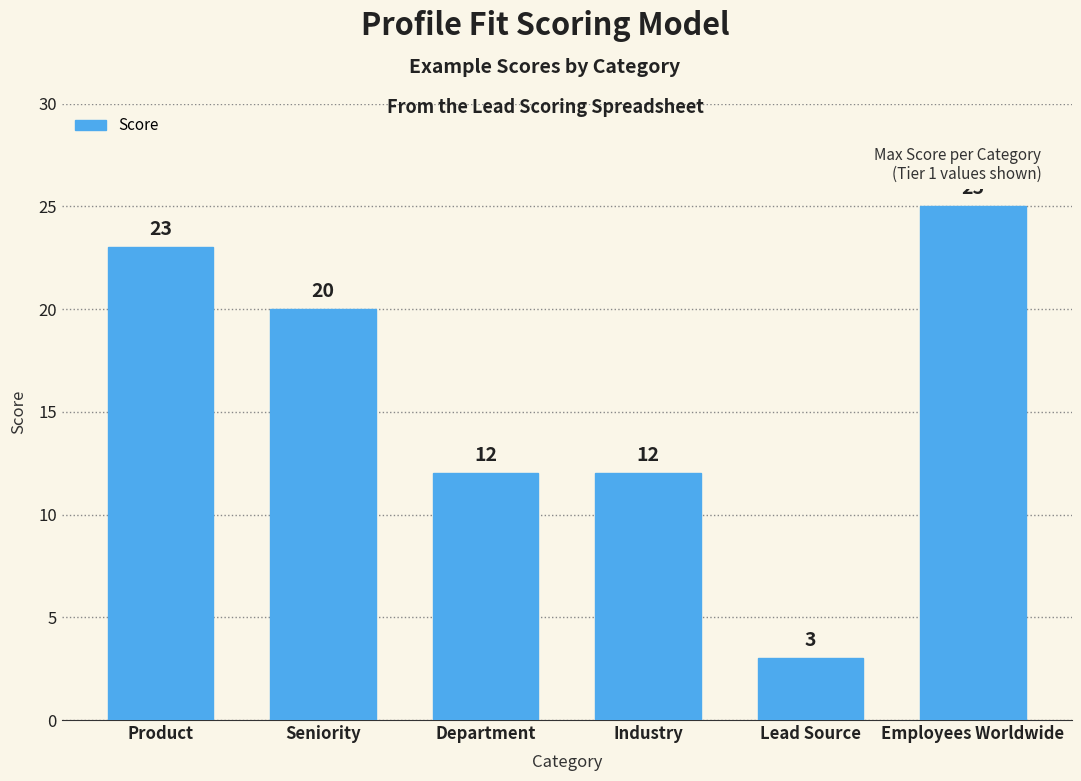

The value at Department is 5. True or false?

False